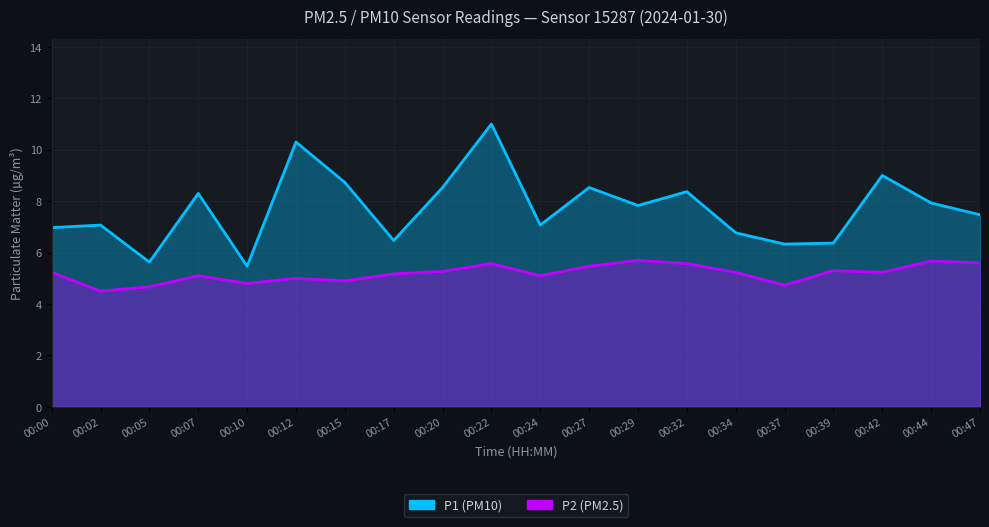

Reading left to right, extract all data points from this chart.

P1: 7.0	7.1	5.6	8.3	5.5	10.3	8.7	6.5	8.5	11.0	7.1	8.5	7.8	8.4	6.8	6.3	6.4	9.0	7.9	7.5
P2: 5.2	4.5	4.7	5.1	4.8	5.0	4.9	5.2	5.3	5.6	5.1	5.5	5.7	5.6	5.2	4.7	5.3	5.2	5.7	5.6